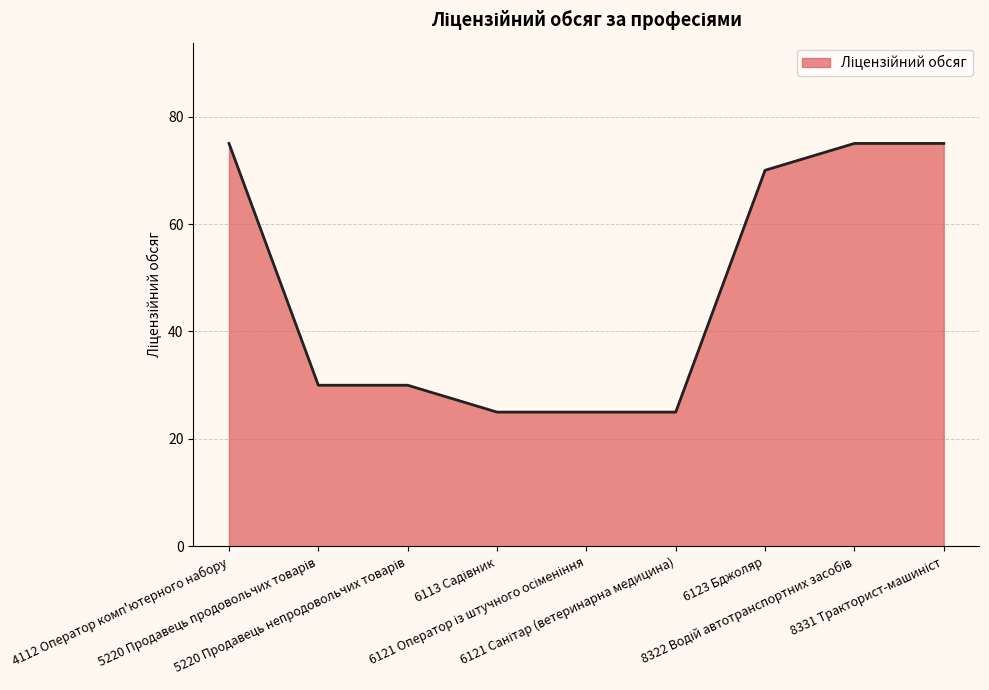

What is the minimum value shown in the chart?

25